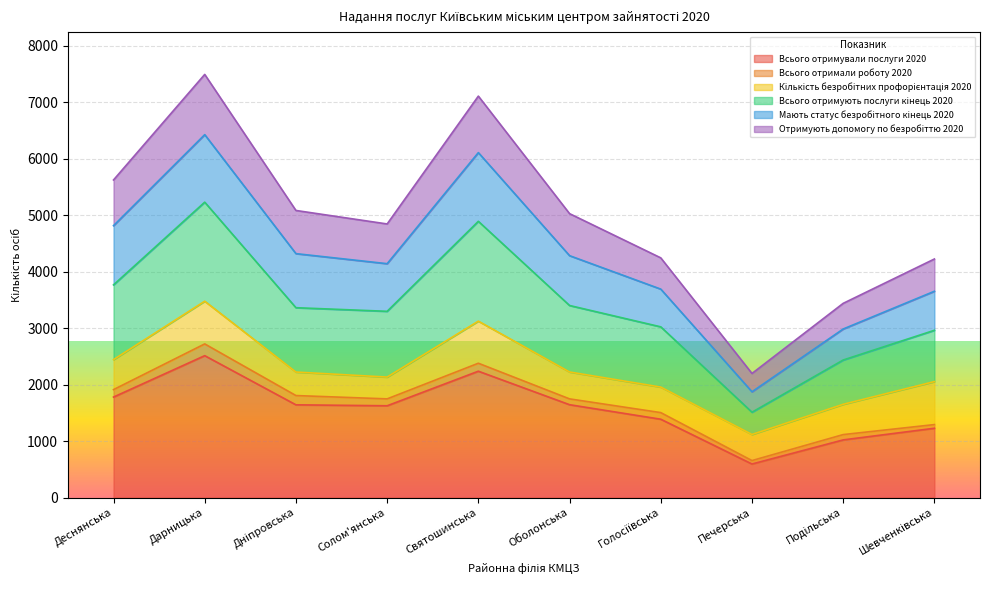

Where is the first local maximum for Всього отримували послуги 2020?

Дарницька